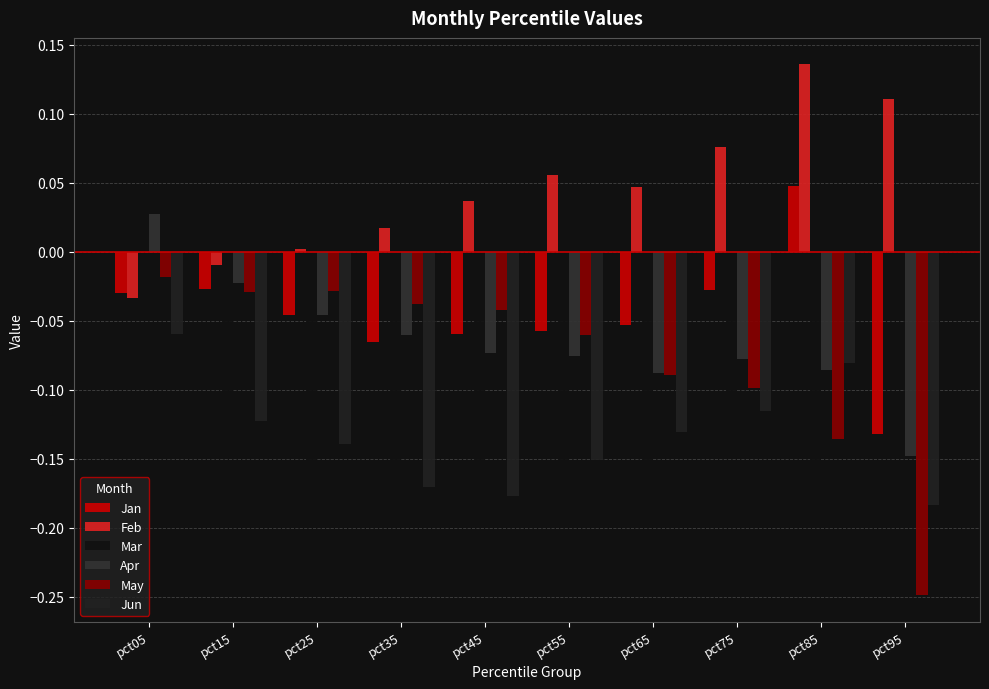

What is the difference between the highest and lowest values at pct85?

0.3